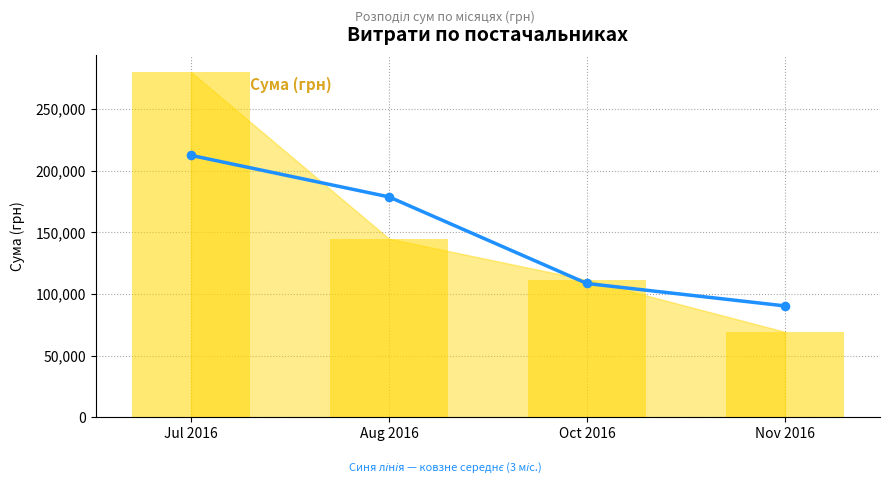

What is the ratio of the value at Aug 2016 to the value at Oct 2016?

1.6